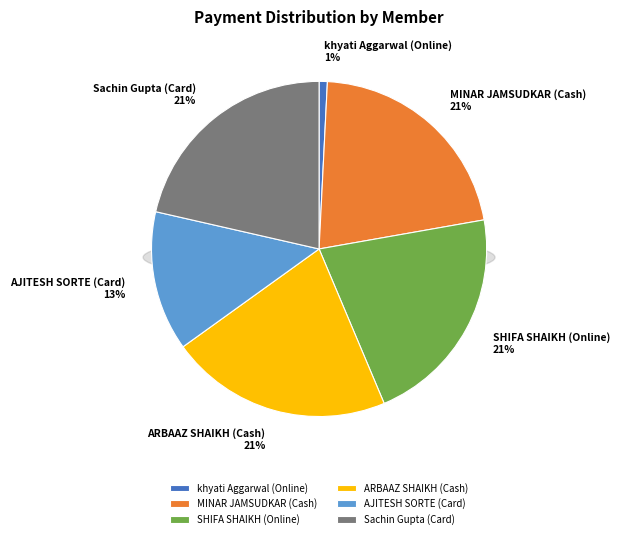

To the nearest percent, what percentage of the pie is AJITESH SORTE (Card)?

13%